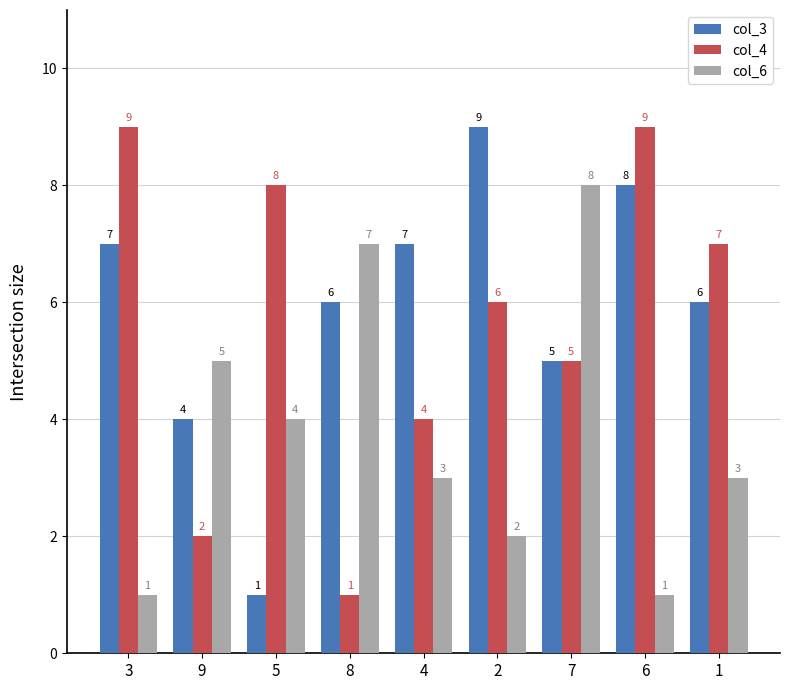

How many bars are there in each group?

3